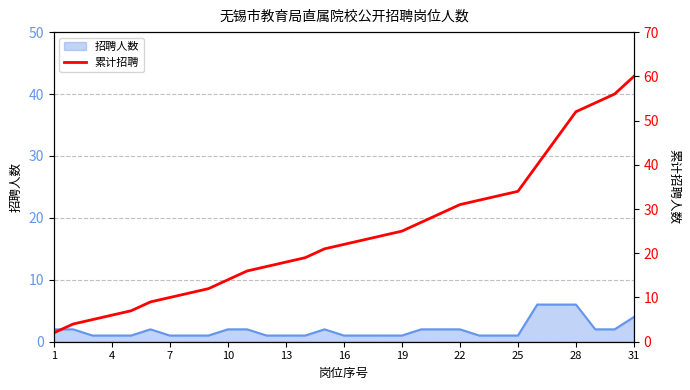

How many categories are shown in the chart?

31